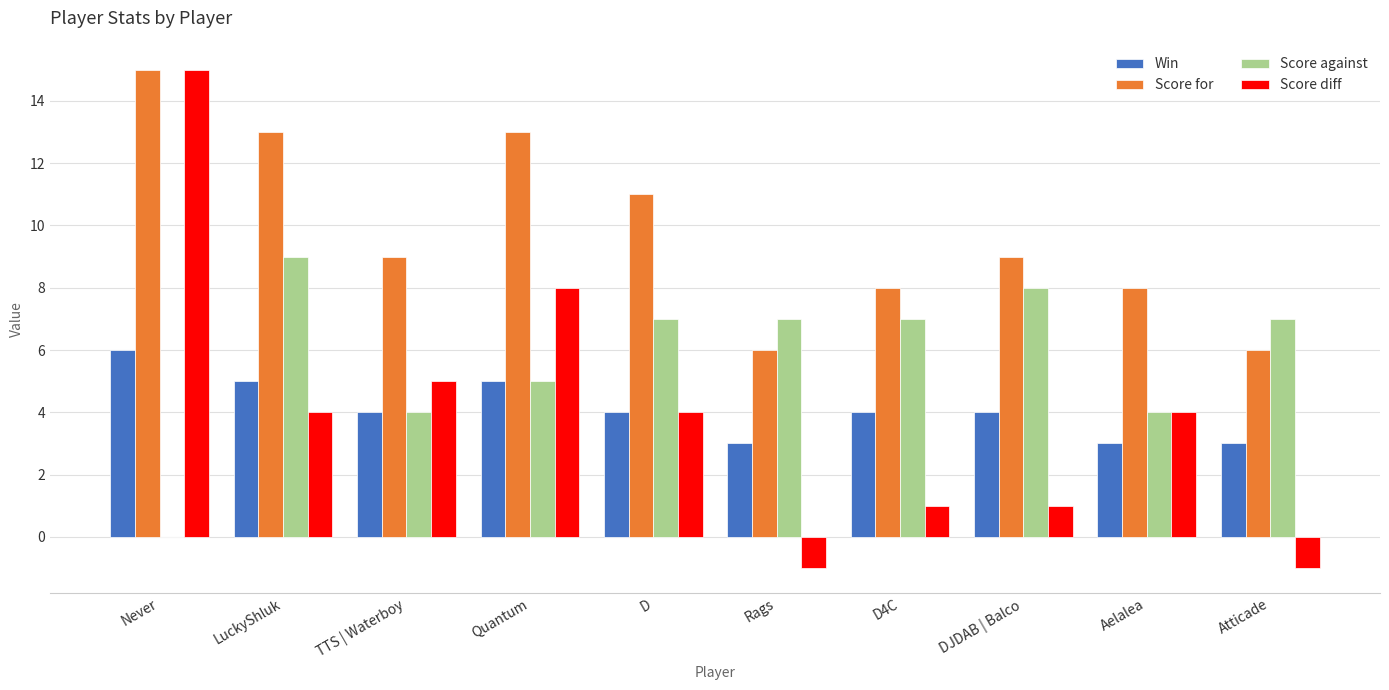

Is the value of Score against at LuckyShluk greater than the value of Score for at Rags?

Yes